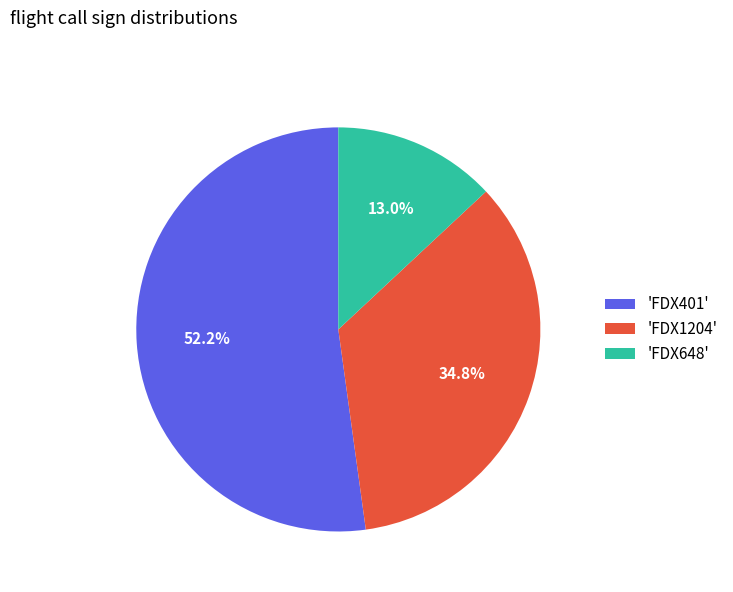

Rank the categories by value from lowest to highest.

'FDX648', 'FDX1204', 'FDX401'